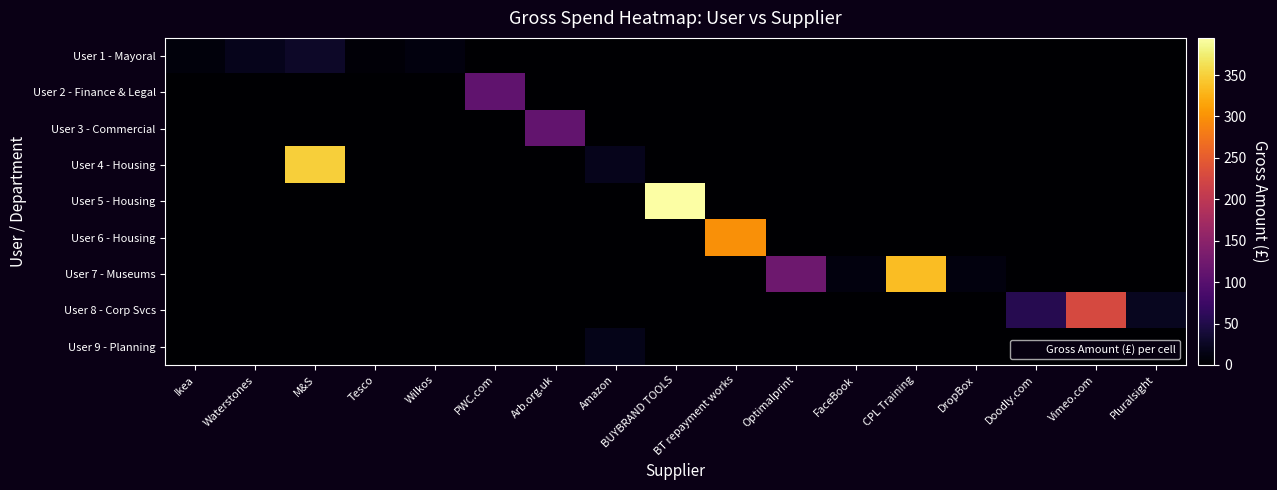

Reading right to left, extract all data points from this chart.

User 1 - Mayoral: Pluralsight=0.0	Vimeo.com=0.0	Doodly.com=0.0	DropBox=0.0	CPL Training=0.0	FaceBook=0.0	Optimalprint=0.0	BT repayment works=0.0	BUYBRAND TOOLS=0.0	Amazon=0.0	Arb.org.uk=0.0	PWC.com=0.0	Wilkos=10.0	Tesco=5.7	M&S=29.1	Waterstones=20.0	Ikea=8.0
User 2 - Finance & Legal: Pluralsight=0.0	Vimeo.com=0.0	Doodly.com=0.0	DropBox=0.0	CPL Training=0.0	FaceBook=0.0	Optimalprint=0.0	BT repayment works=0.0	BUYBRAND TOOLS=0.0	Amazon=0.0	Arb.org.uk=0.0	PWC.com=108.0	Wilkos=0.0	Tesco=0.0	M&S=0.0	Waterstones=0.0	Ikea=0.0
User 3 - Commercial: Pluralsight=0.0	Vimeo.com=0.0	Doodly.com=0.0	DropBox=0.0	CPL Training=0.0	FaceBook=0.0	Optimalprint=0.0	BT repayment works=0.0	BUYBRAND TOOLS=0.0	Amazon=0.0	Arb.org.uk=111.0	PWC.com=0.0	Wilkos=0.0	Tesco=0.0	M&S=0.0	Waterstones=0.0	Ikea=0.0
User 4 - Housing: Pluralsight=0.0	Vimeo.com=0.0	Doodly.com=0.0	DropBox=0.0	CPL Training=0.0	FaceBook=0.0	Optimalprint=0.0	BT repayment works=0.0	BUYBRAND TOOLS=0.0	Amazon=19.8	Arb.org.uk=0.0	PWC.com=0.0	Wilkos=0.0	Tesco=0.0	M&S=348.6	Waterstones=0.0	Ikea=0.0
User 5 - Housing: Pluralsight=0.0	Vimeo.com=0.0	Doodly.com=0.0	DropBox=0.0	CPL Training=0.0	FaceBook=0.0	Optimalprint=0.0	BT repayment works=0.0	BUYBRAND TOOLS=394.8	Amazon=0.0	Arb.org.uk=0.0	PWC.com=0.0	Wilkos=0.0	Tesco=0.0	M&S=0.0	Waterstones=0.0	Ikea=0.0
User 6 - Housing: Pluralsight=0.0	Vimeo.com=0.0	Doodly.com=0.0	DropBox=0.0	CPL Training=0.0	FaceBook=0.0	Optimalprint=0.0	BT repayment works=298.0	BUYBRAND TOOLS=0.0	Amazon=0.0	Arb.org.uk=0.0	PWC.com=0.0	Wilkos=0.0	Tesco=0.0	M&S=0.0	Waterstones=0.0	Ikea=0.0
User 7 - Museums: Pluralsight=0.0	Vimeo.com=0.0	Doodly.com=0.0	DropBox=10.0	CPL Training=336.0	FaceBook=10.0	Optimalprint=121.5	BT repayment works=0.0	BUYBRAND TOOLS=0.0	Amazon=0.0	Arb.org.uk=0.0	PWC.com=0.0	Wilkos=0.0	Tesco=0.0	M&S=0.0	Waterstones=0.0	Ikea=0.0
User 8 - Corp Svcs: Pluralsight=22.8	Vimeo.com=226.8	Doodly.com=55.1	DropBox=0.0	CPL Training=0.0	FaceBook=0.0	Optimalprint=0.0	BT repayment works=0.0	BUYBRAND TOOLS=0.0	Amazon=0.0	Arb.org.uk=0.0	PWC.com=0.0	Wilkos=0.0	Tesco=0.0	M&S=0.0	Waterstones=0.0	Ikea=0.0
User 9 - Planning: Pluralsight=0.0	Vimeo.com=0.0	Doodly.com=0.0	DropBox=0.0	CPL Training=0.0	FaceBook=0.0	Optimalprint=0.0	BT repayment works=0.0	BUYBRAND TOOLS=0.0	Amazon=17.9	Arb.org.uk=0.0	PWC.com=0.0	Wilkos=0.0	Tesco=0.0	M&S=0.0	Waterstones=0.0	Ikea=0.0